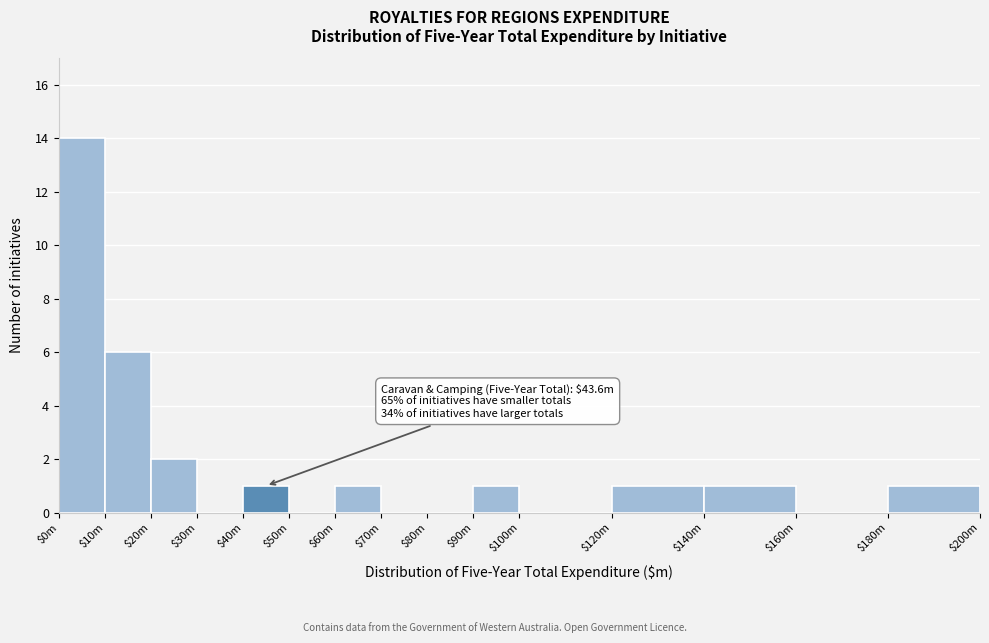

True or false: the data shows 1 at $140m.

True